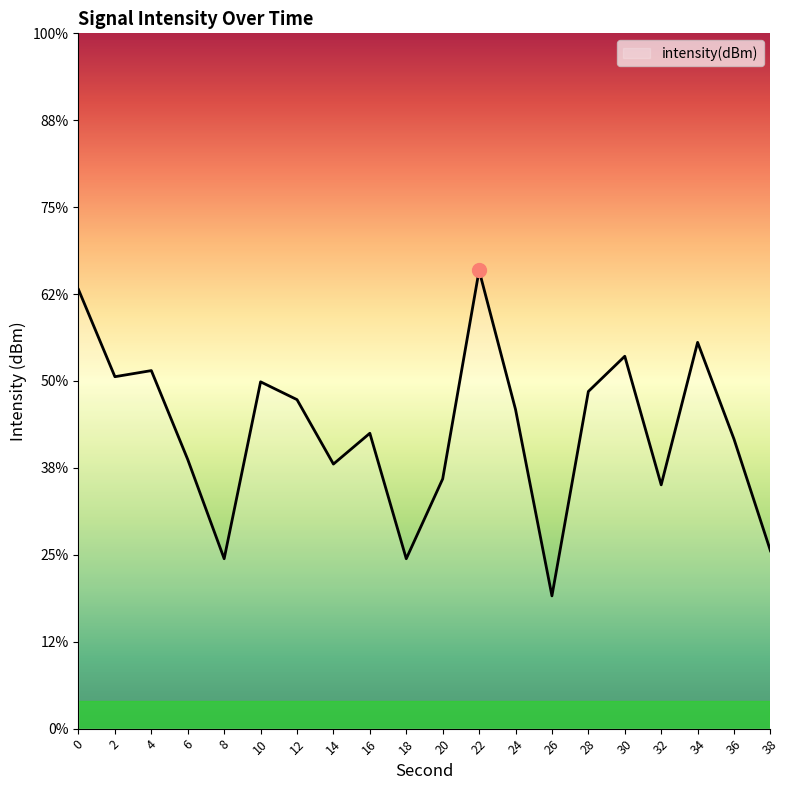

Count the number of data series in this chart.

1